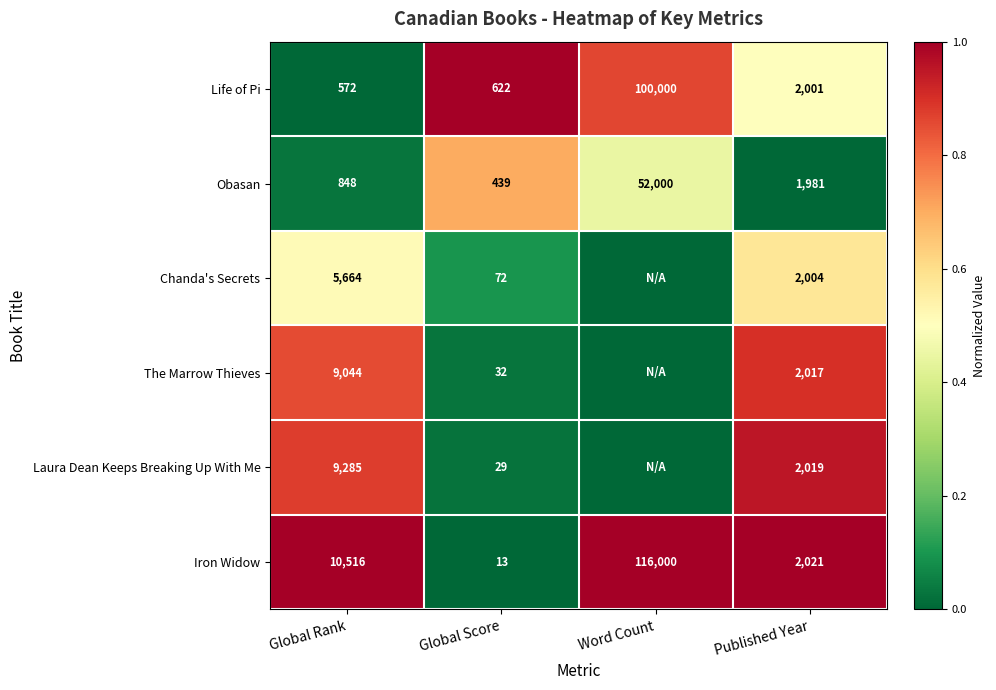

At which label does Life of Pi first exceed 2001?

Word Count